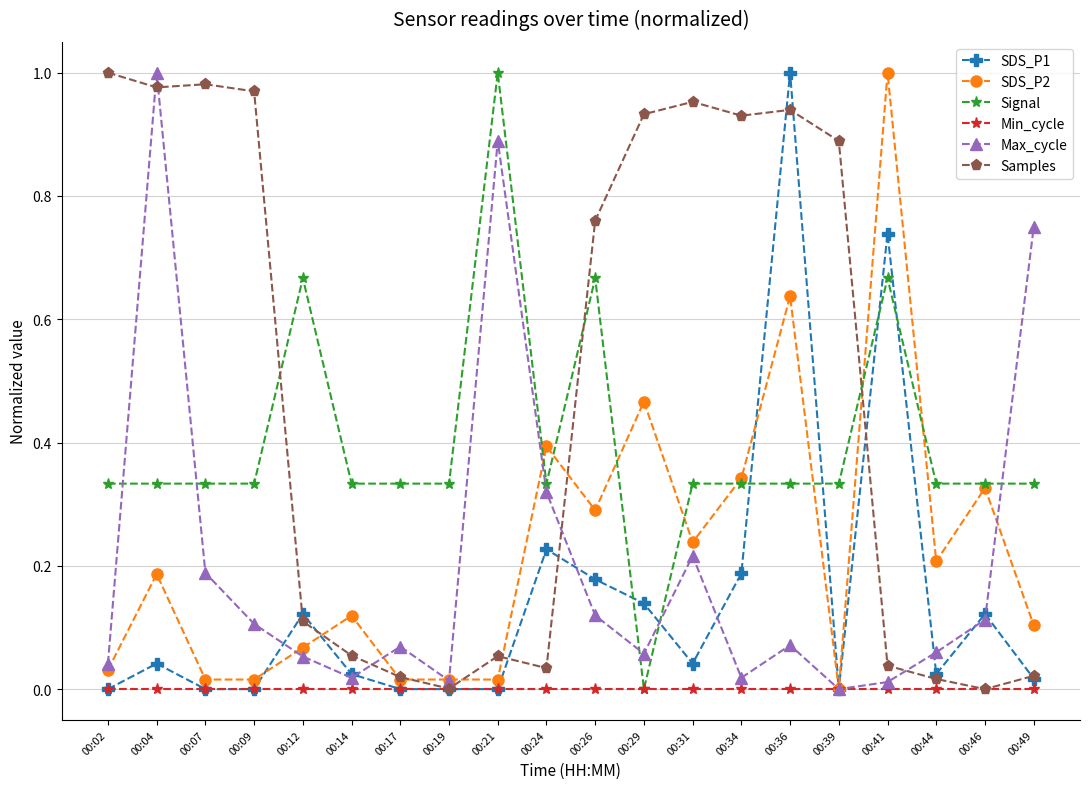

In SDS_P1, how many points are higher than both neighbors (excluding endpoints)?

6